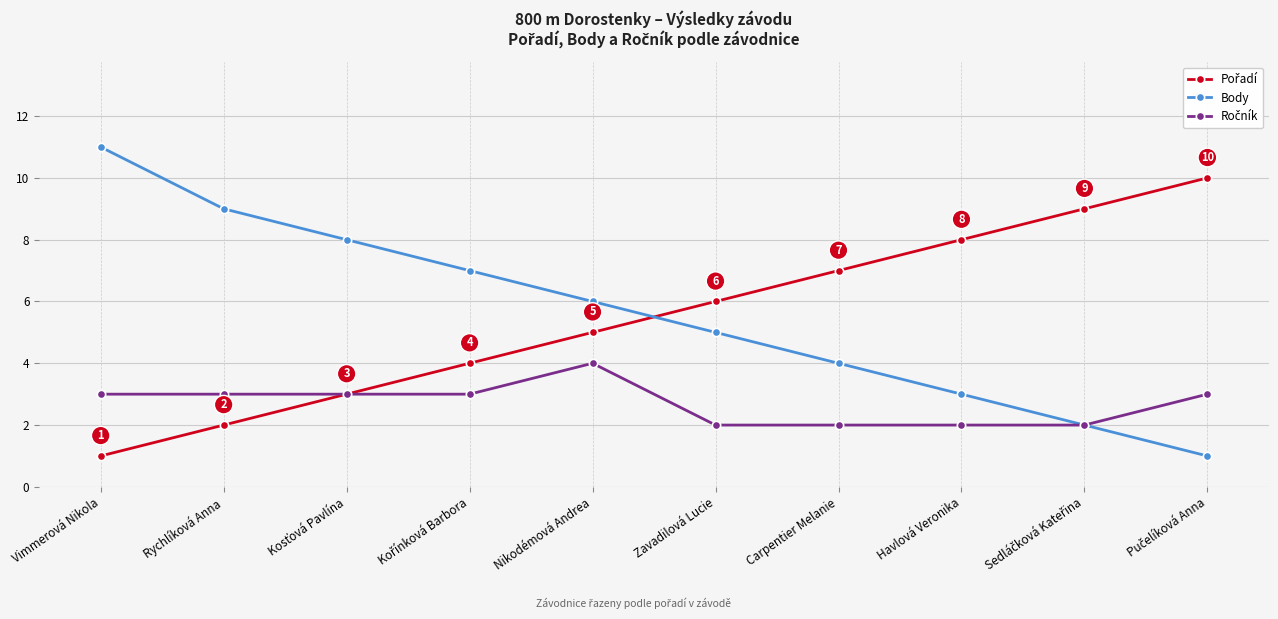

What is the spread (max minus min) of values at Rychlíková Anna?

7